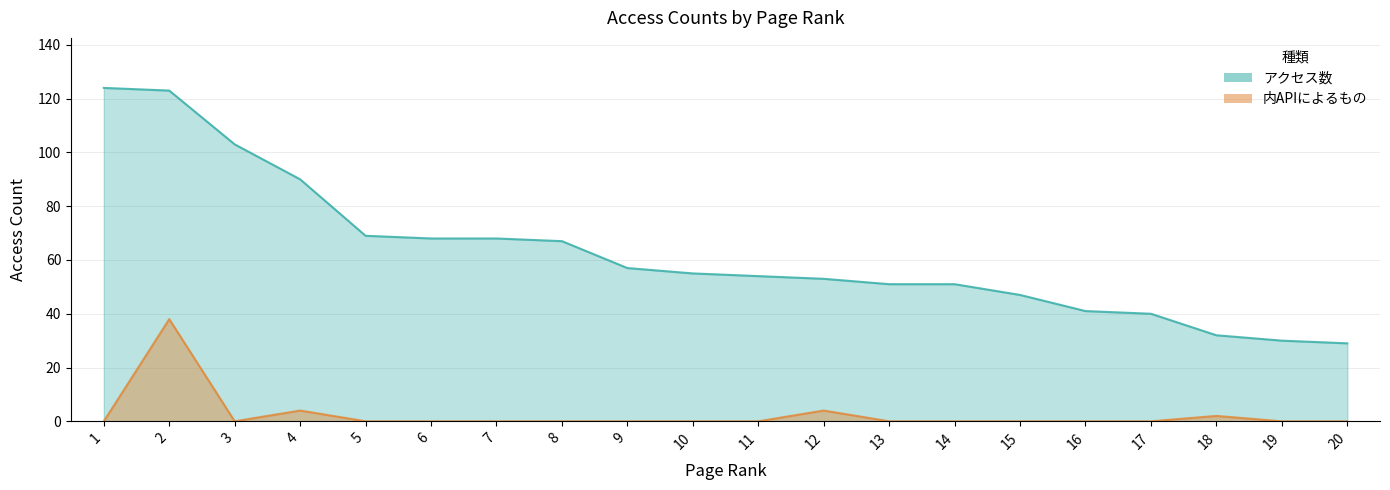

What is the average value of the アクセス数 series?

63